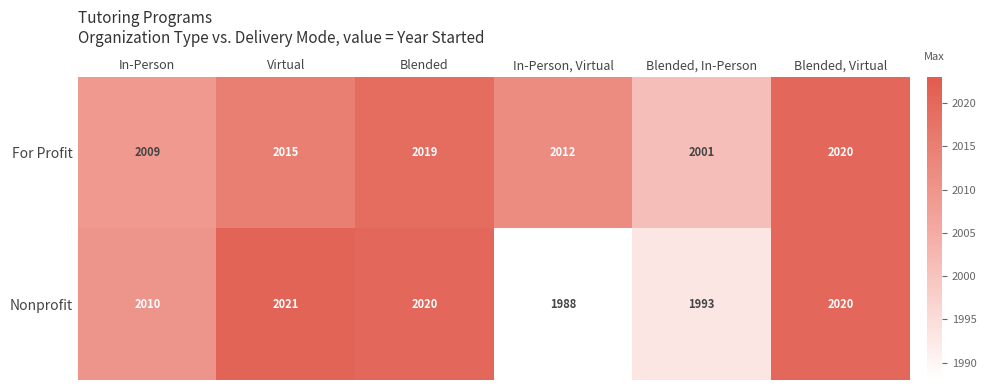

Is it true that Nonprofit equals 1988 at In-Person, Virtual?

True